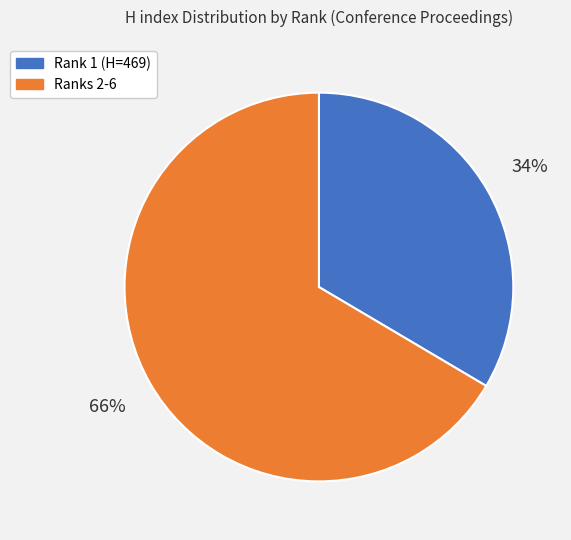

To the nearest percent, what is the average slice percentage?

50%